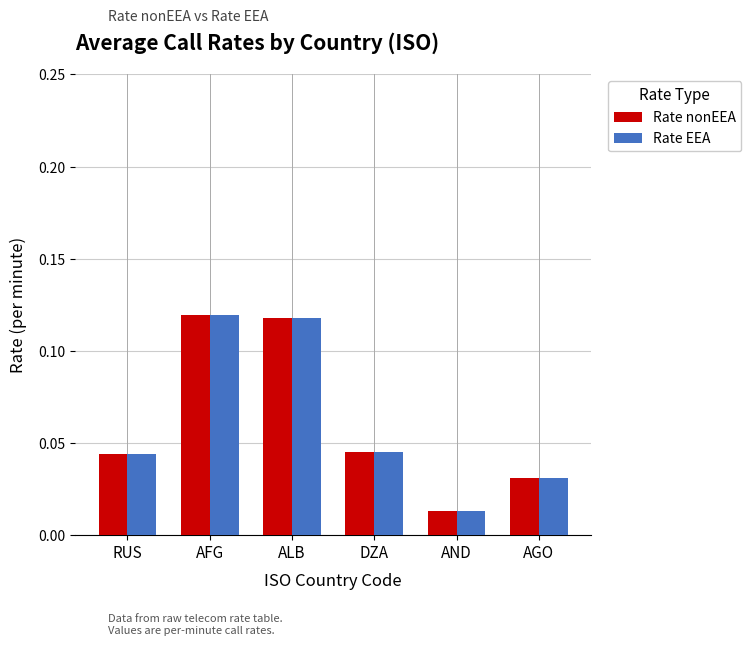

At which label does Rate nonEEA reach its minimum?

AND